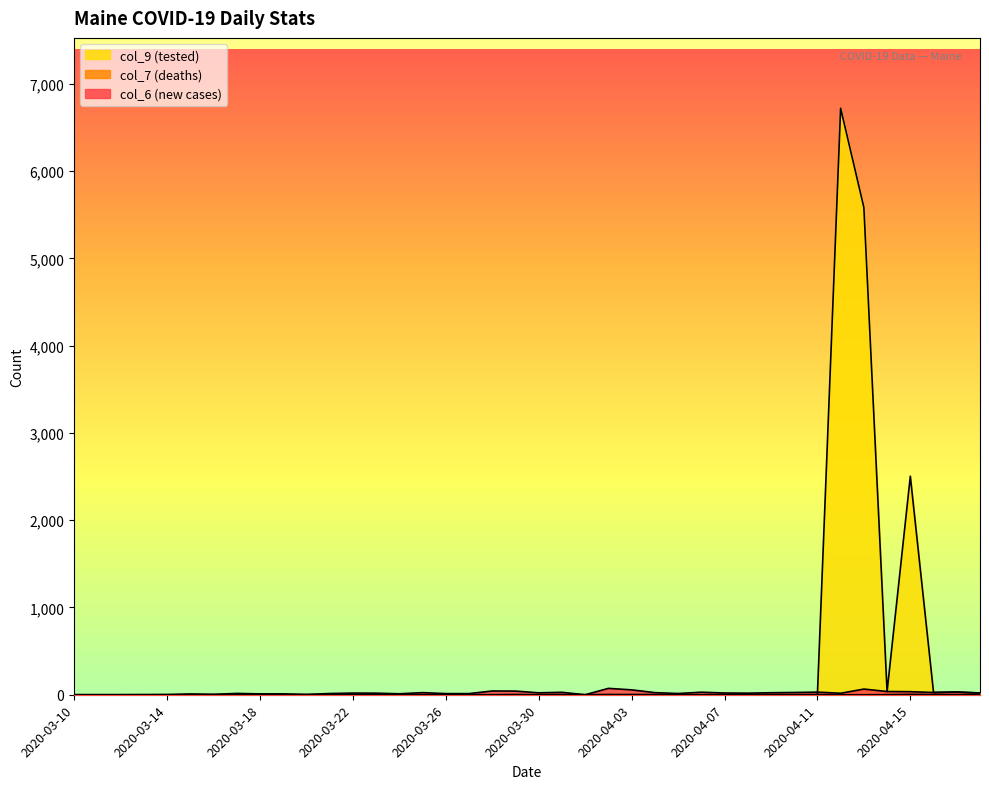

In col_6 (new cases), how many points are lower than both neighbors (excluding endpoints)?

9